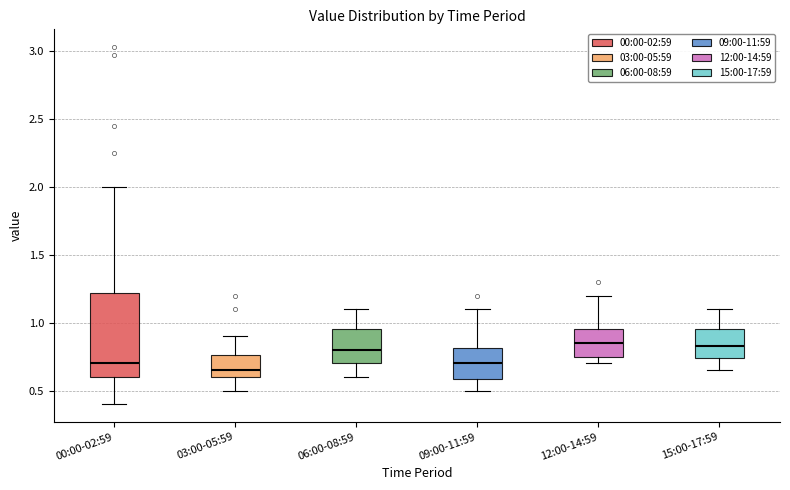

Which box is the tallest, from its lower edge to its upper edge?

00:00-02:59